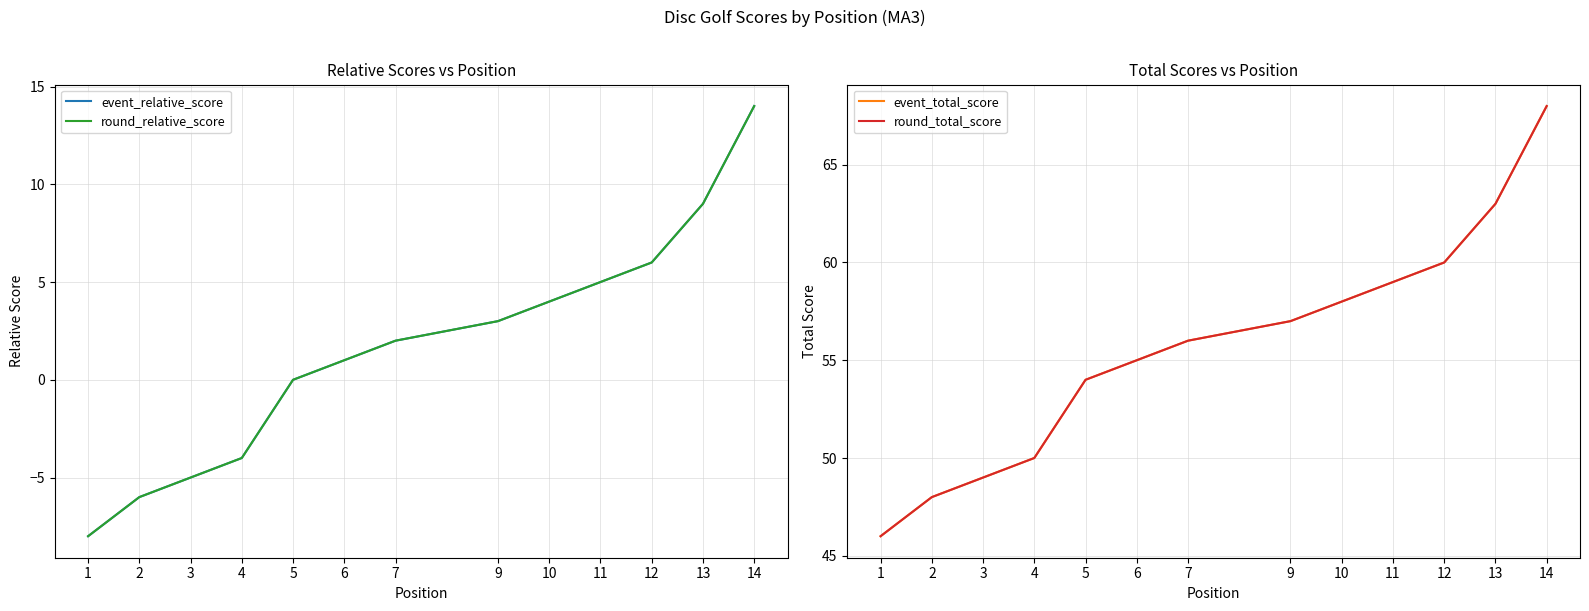

How many lines are shown in the chart?

4